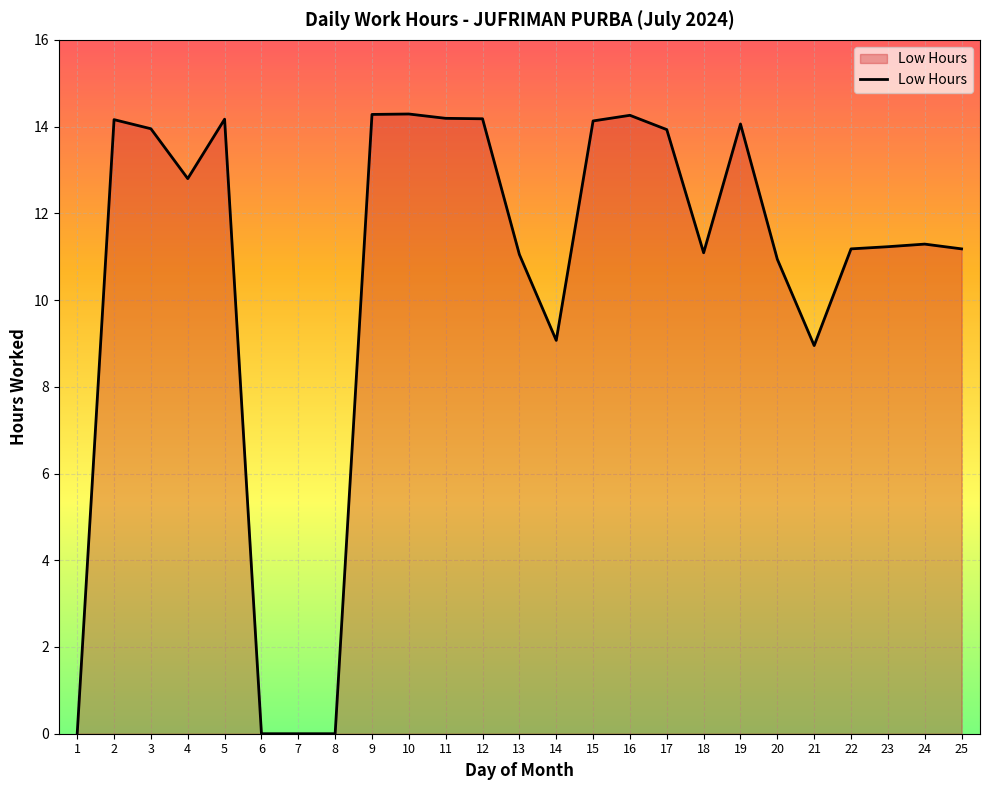

At which category does the data reach its first local valley?

4